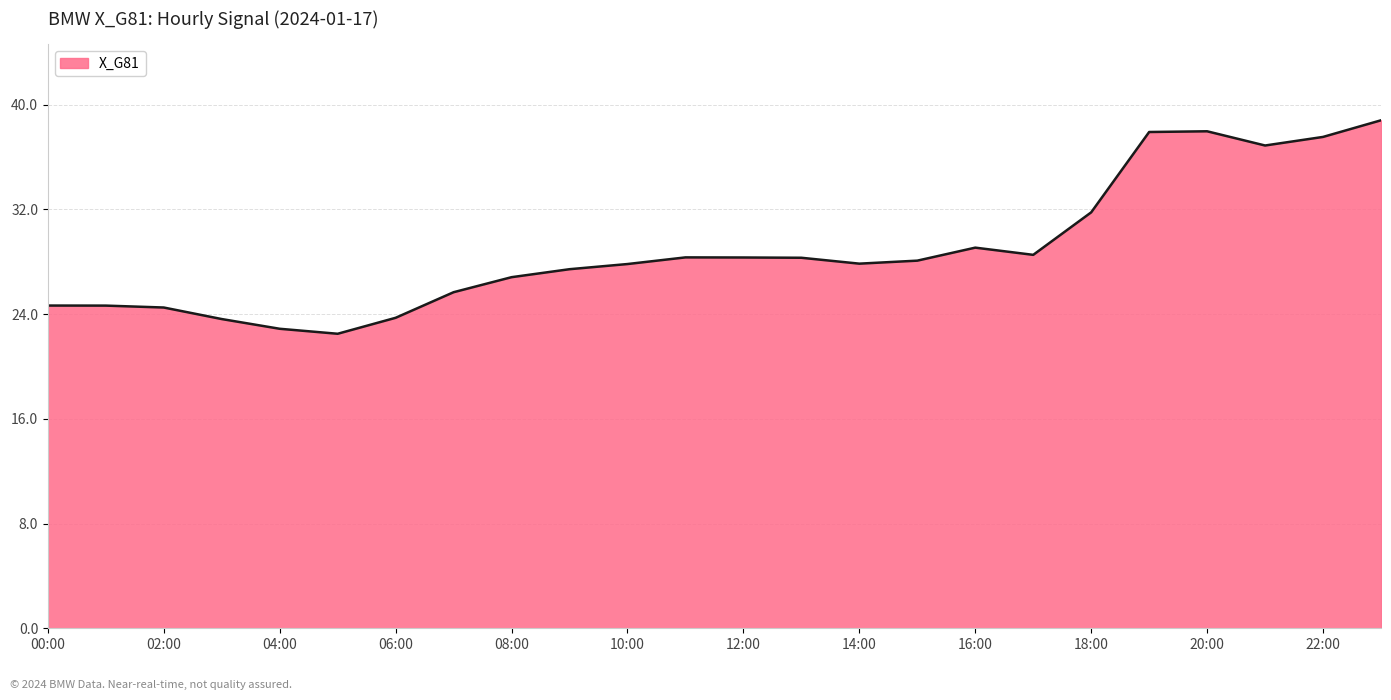

What is the sum of all values?

693.4